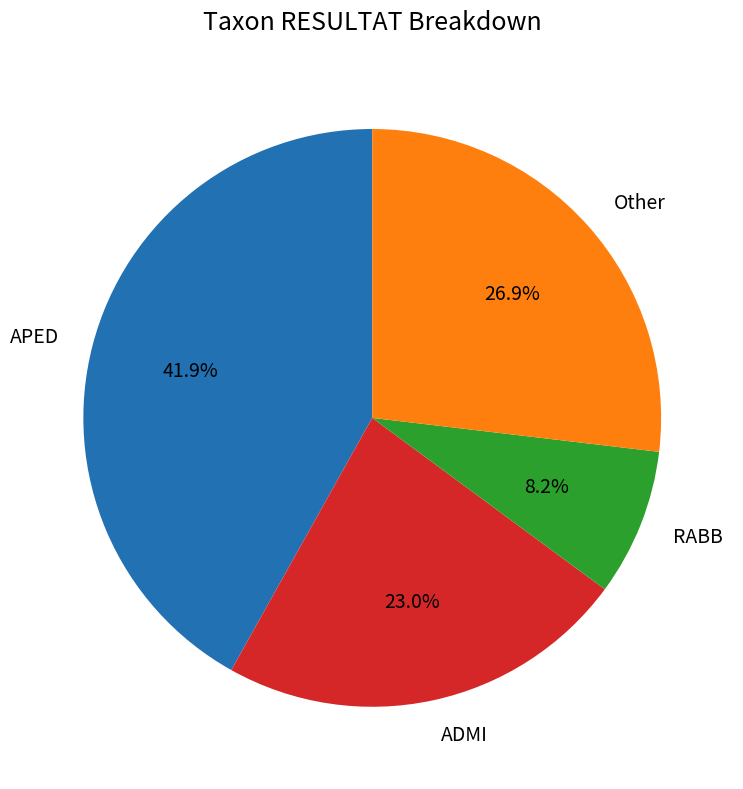

What is the ratio of the value at Other to the value at ADMI?

1.2